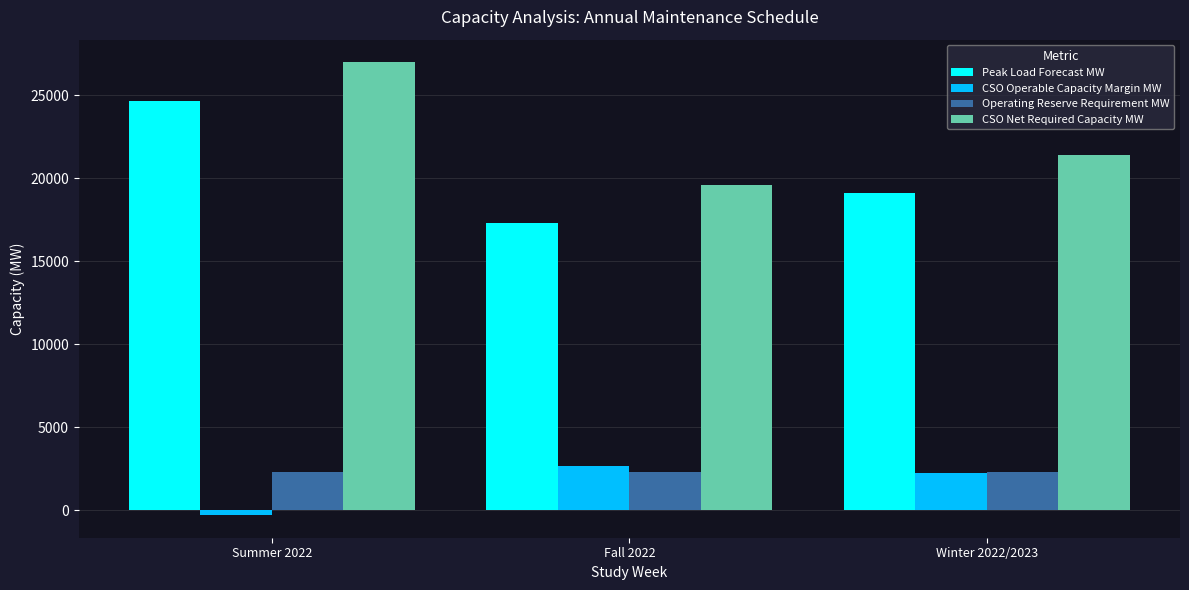

How many data points in Peak Load Forecast MW are less than 19125?

1